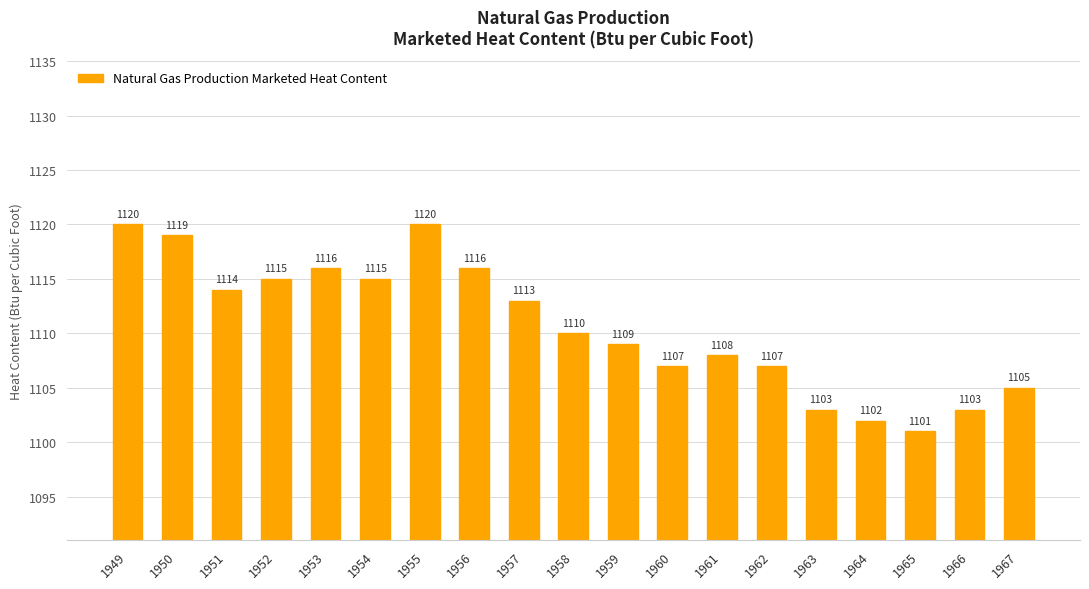

What is the difference between the maximum and minimum values?

19